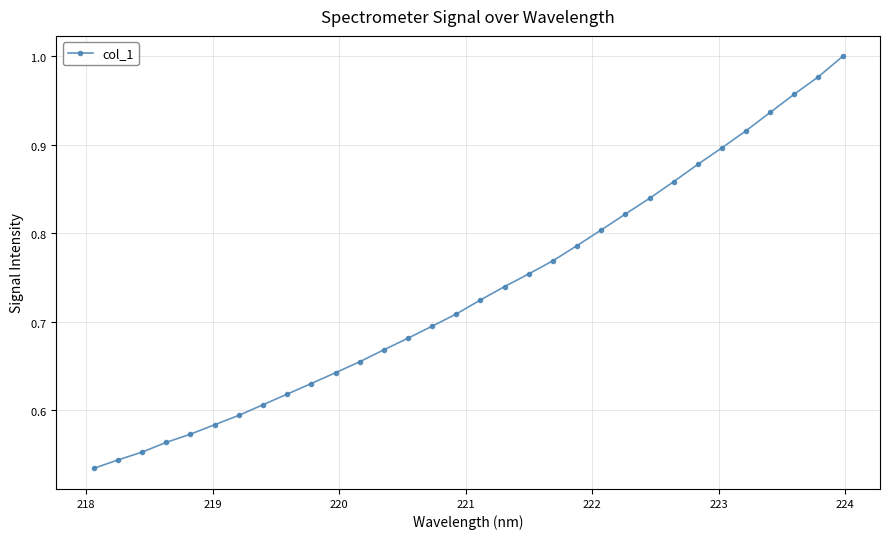

Does the chart have visible grid lines?

Yes